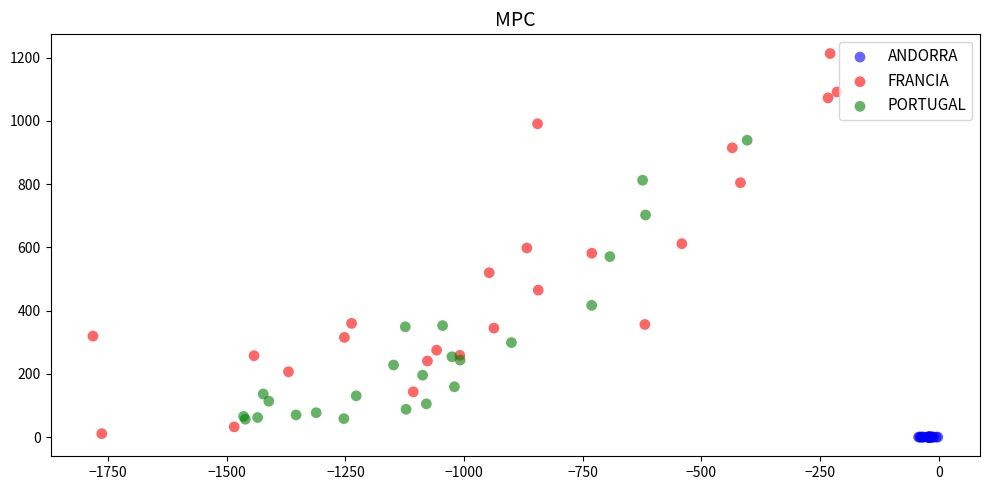

Which series contains the highest Y value?

FRANCIA